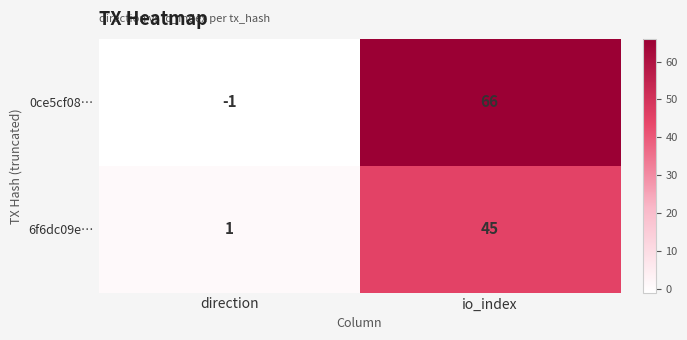

What is the maximum value shown in the chart?

66